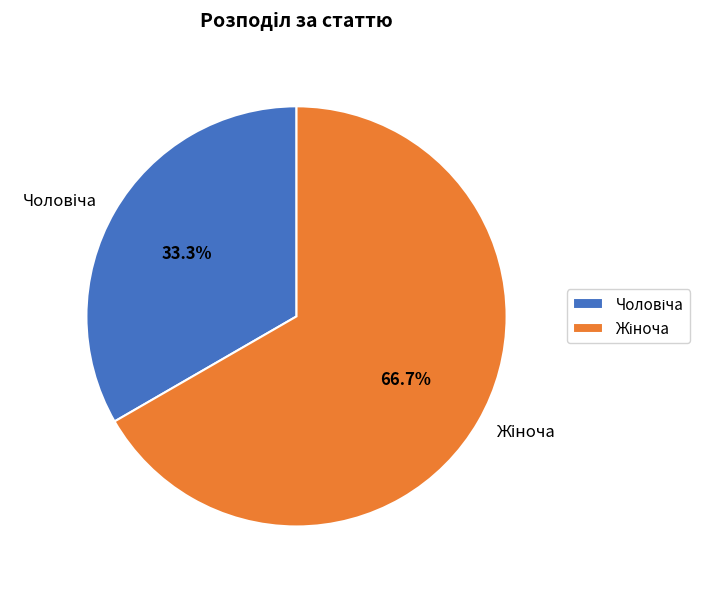

Is there a majority slice in this chart?

Yes